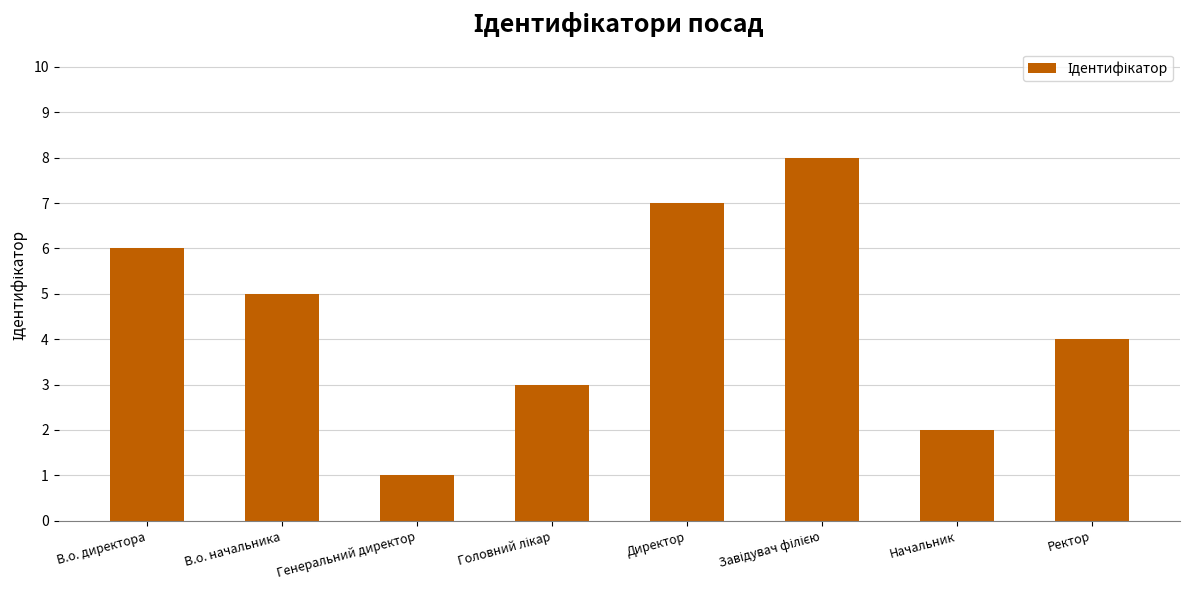

What is the sum of all values?

36